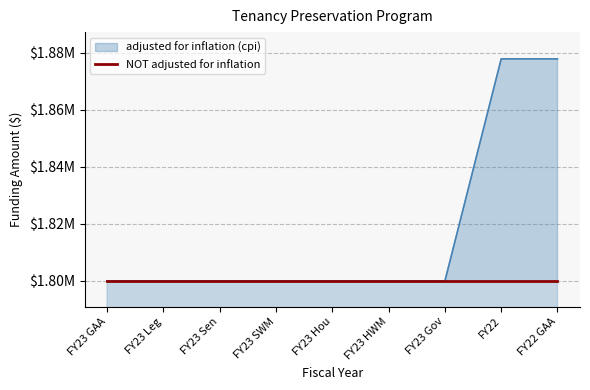

What is the value of the 8th point from the left?

1877872